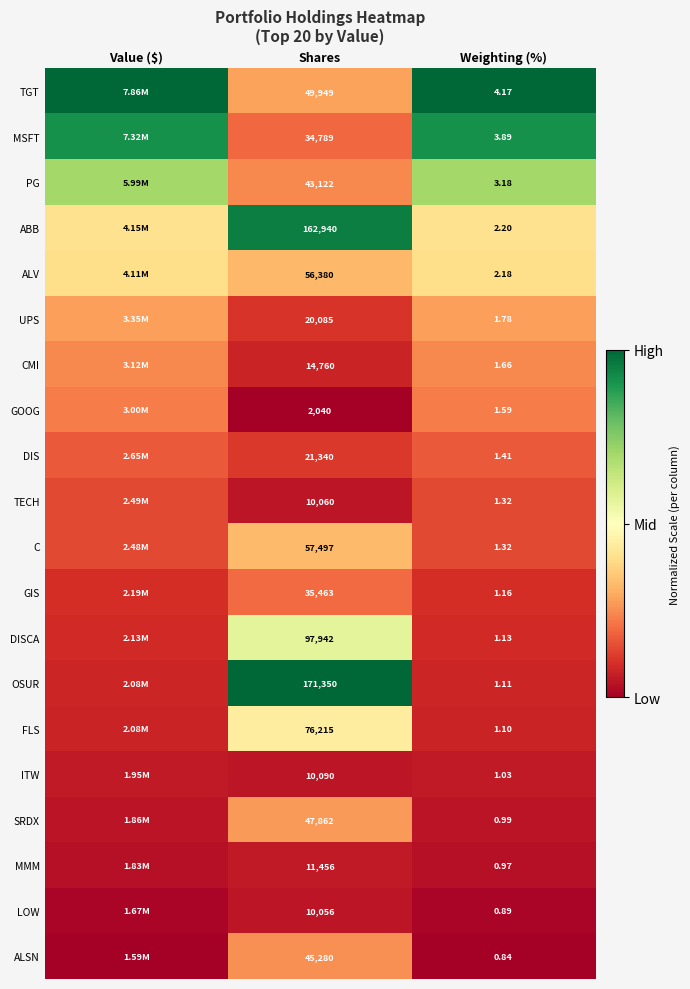

At Shares, list the series in order from smallest to largest.

GOOG, LOW, TECH, ITW, MMM, CMI, UPS, DIS, MSFT, GIS, PG, ALSN, SRDX, TGT, ALV, C, FLS, DISCA, ABB, OSUR